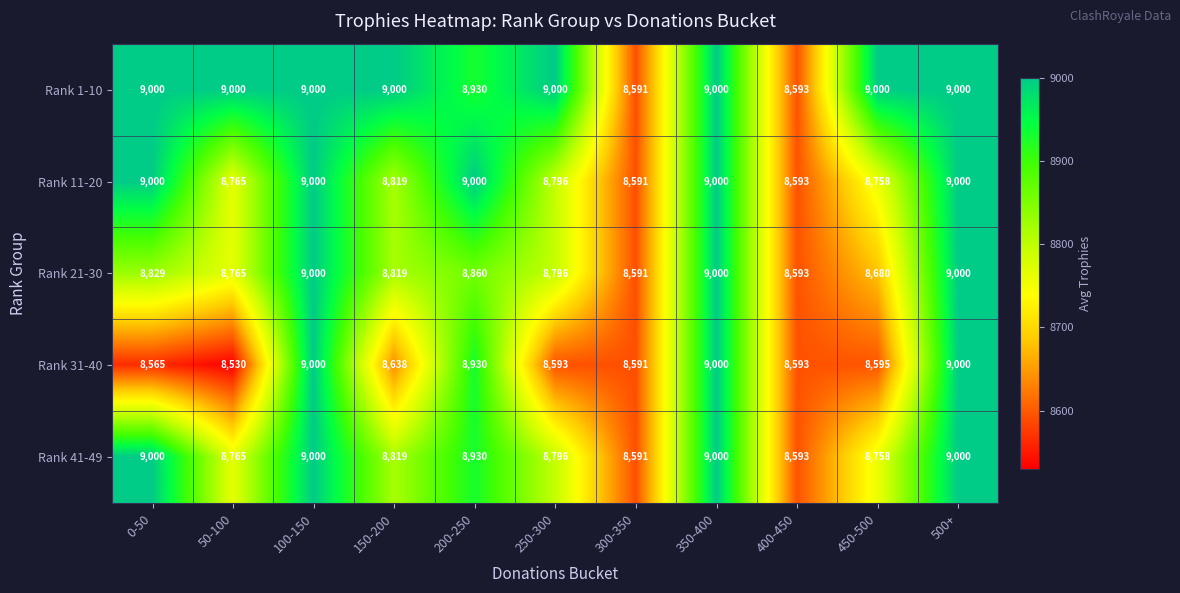

How many data points does each series have?

11